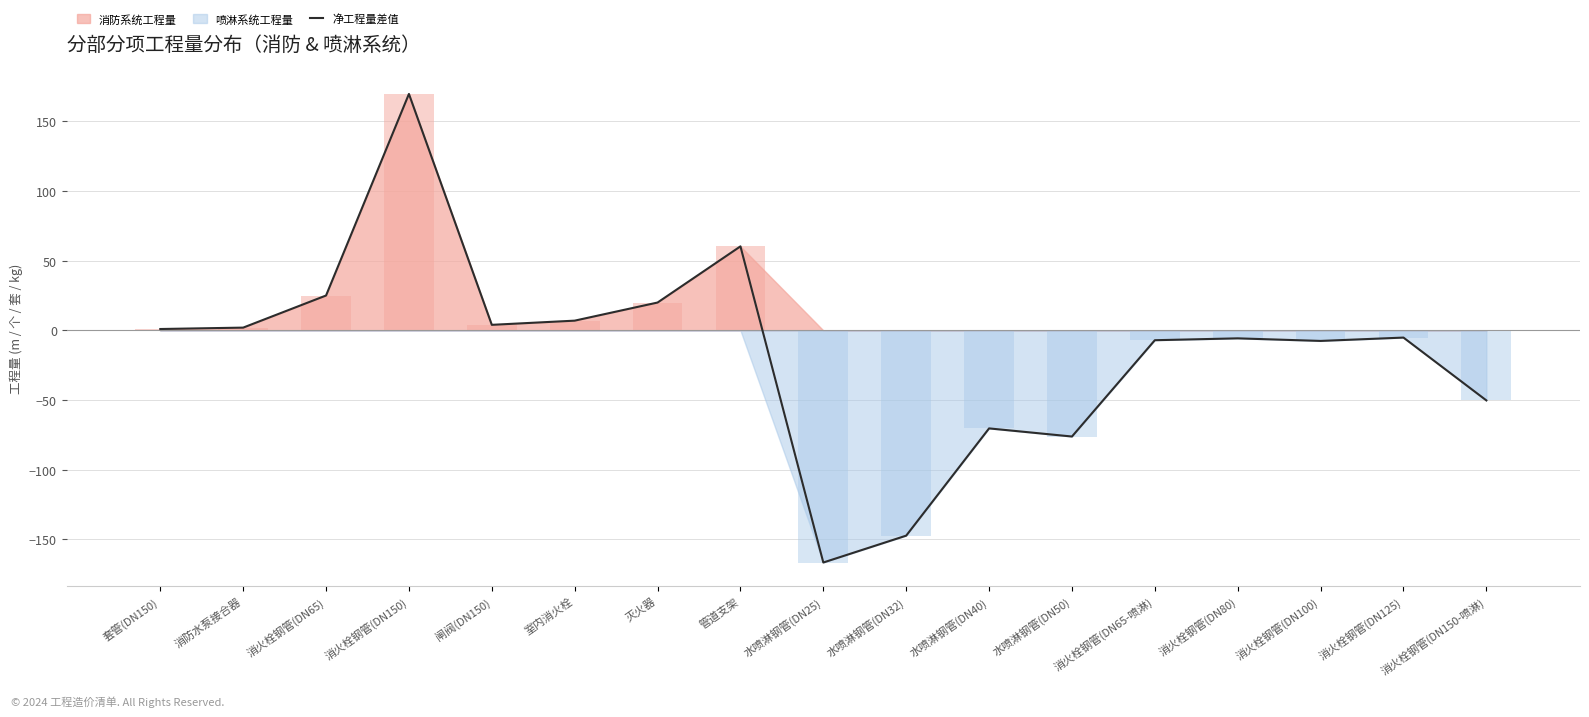

List the labels in order of value, largest first.

消火栓钢管(DN150), 管道支架, 消火栓钢管(DN65), 灭火器, 室内消火栓, 闸阀(DN150), 消防水泵接合器, 套管(DN150), 消火栓钢管(DN125), 消火栓钢管(DN80), 消火栓钢管(DN65-喷淋), 消火栓钢管(DN100), 消火栓钢管(DN150-喷淋), 水喷淋钢管(DN40), 水喷淋钢管(DN50), 水喷淋钢管(DN32), 水喷淋钢管(DN25)